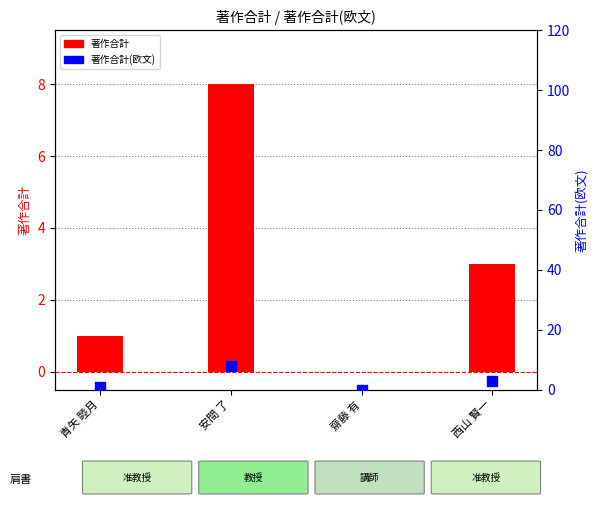

Is the value of 著作合計 at 齋藤 有 greater than the value of 著作合計(欧文) at 安間 了?

No